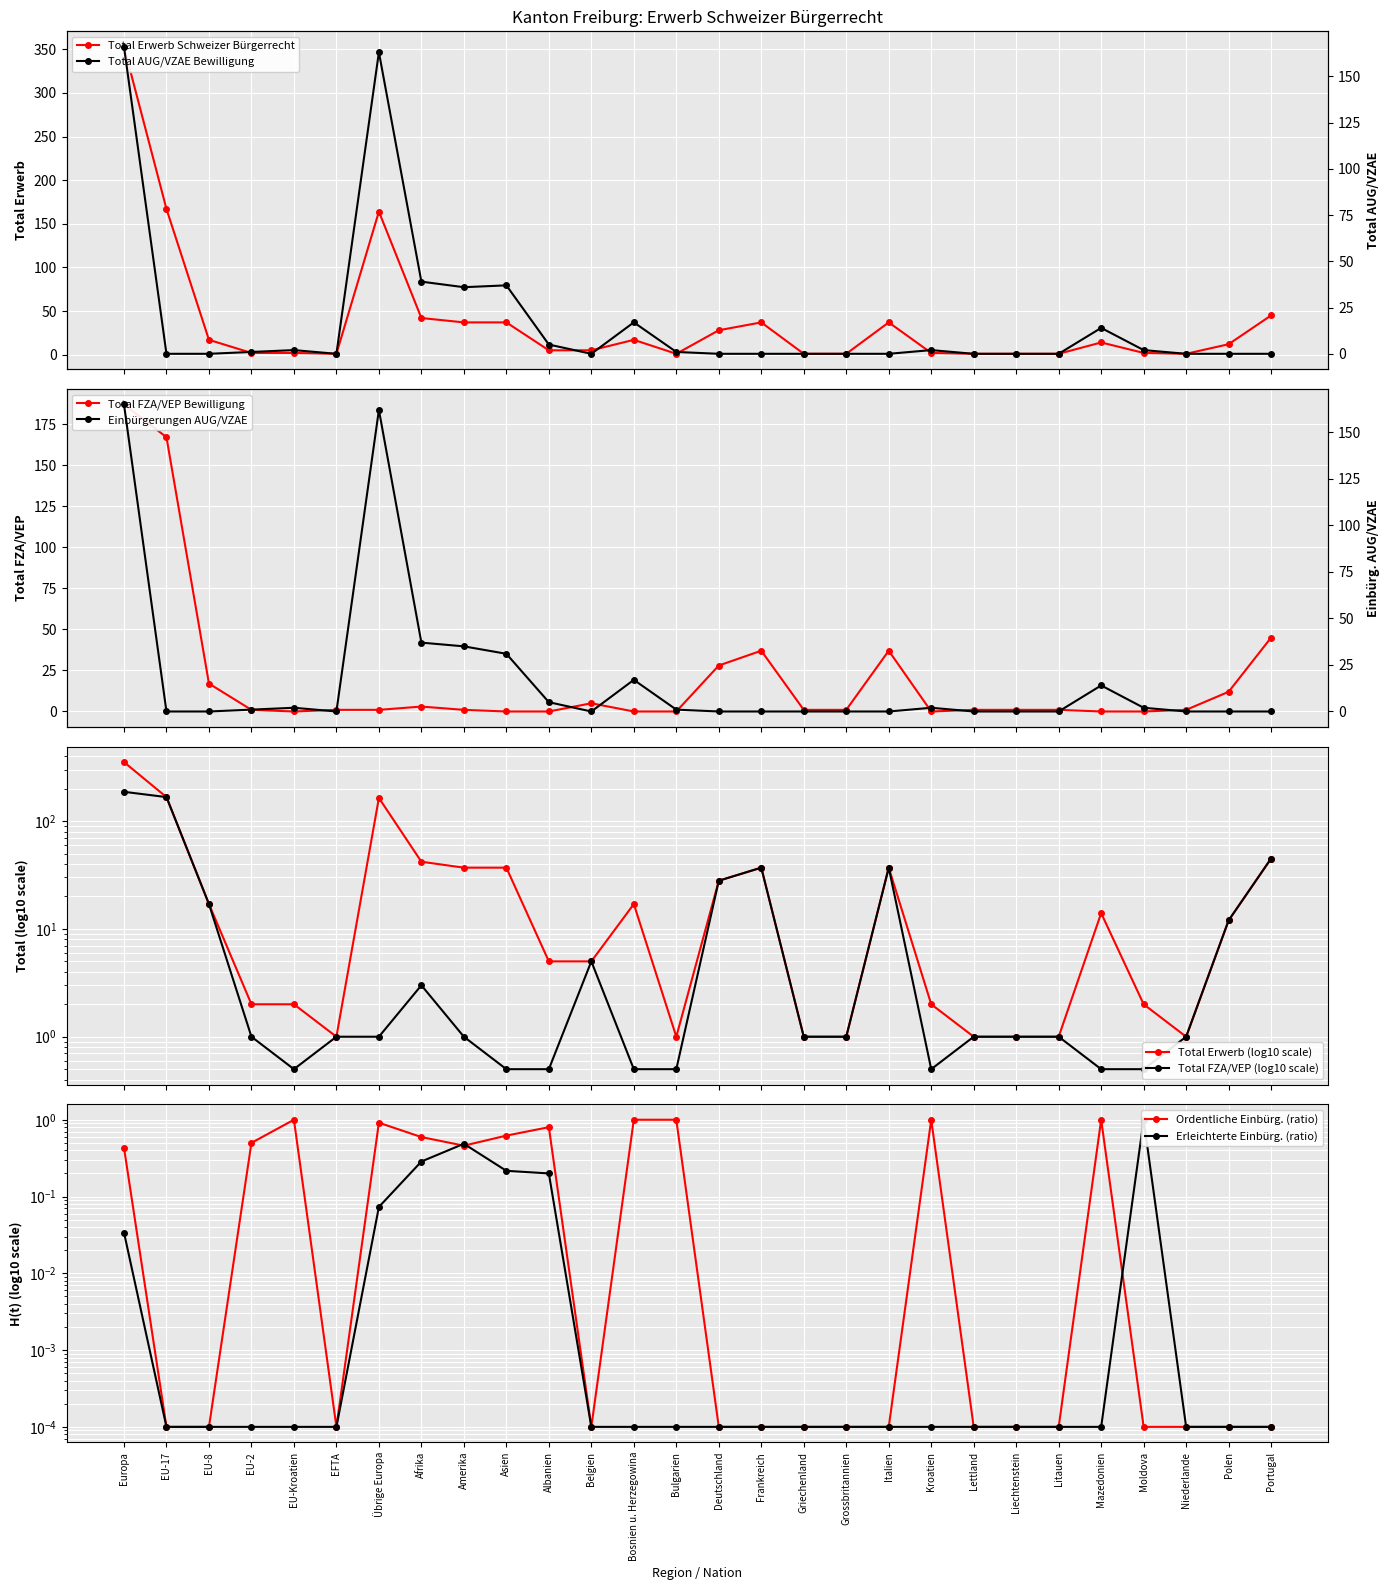

Which category has the lowest value across all series?

EU-17